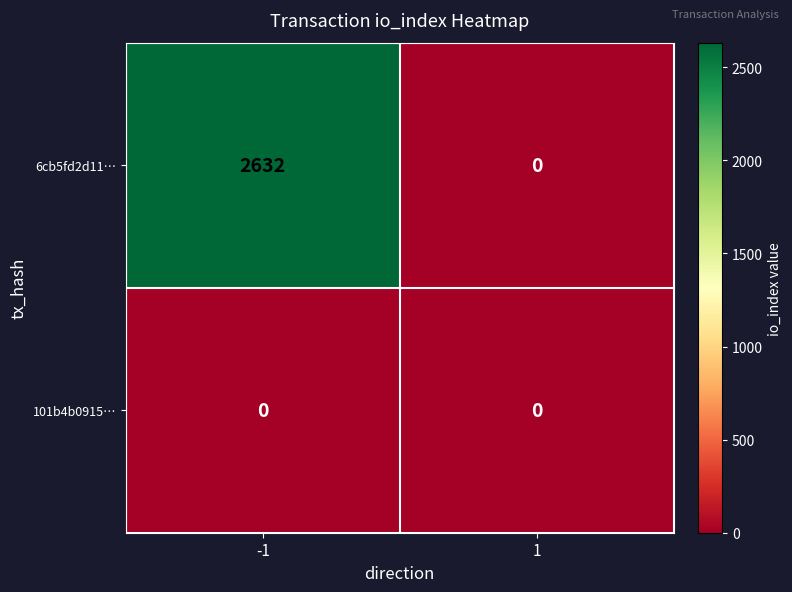

What is the total value across all series at -1?

2632